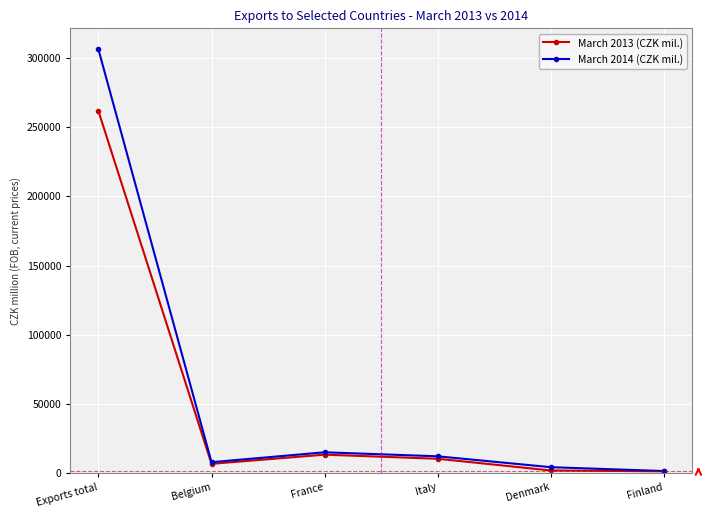

Rank the series by their average value, from highest to lowest.

March 2014 (CZK mil.), March 2013 (CZK mil.)